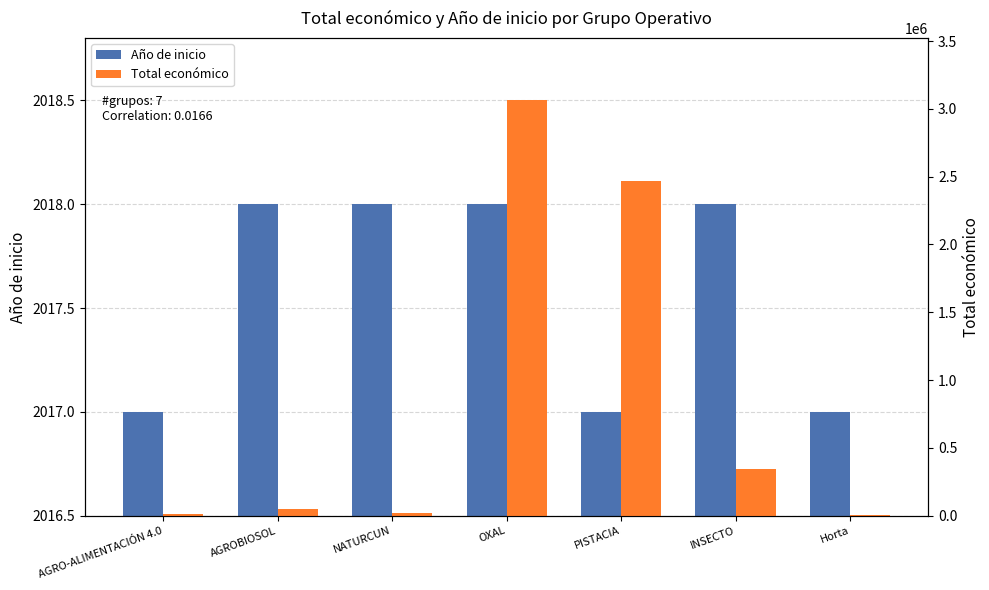

What is the value of the Total económico bar at the 1st from the left?

12000